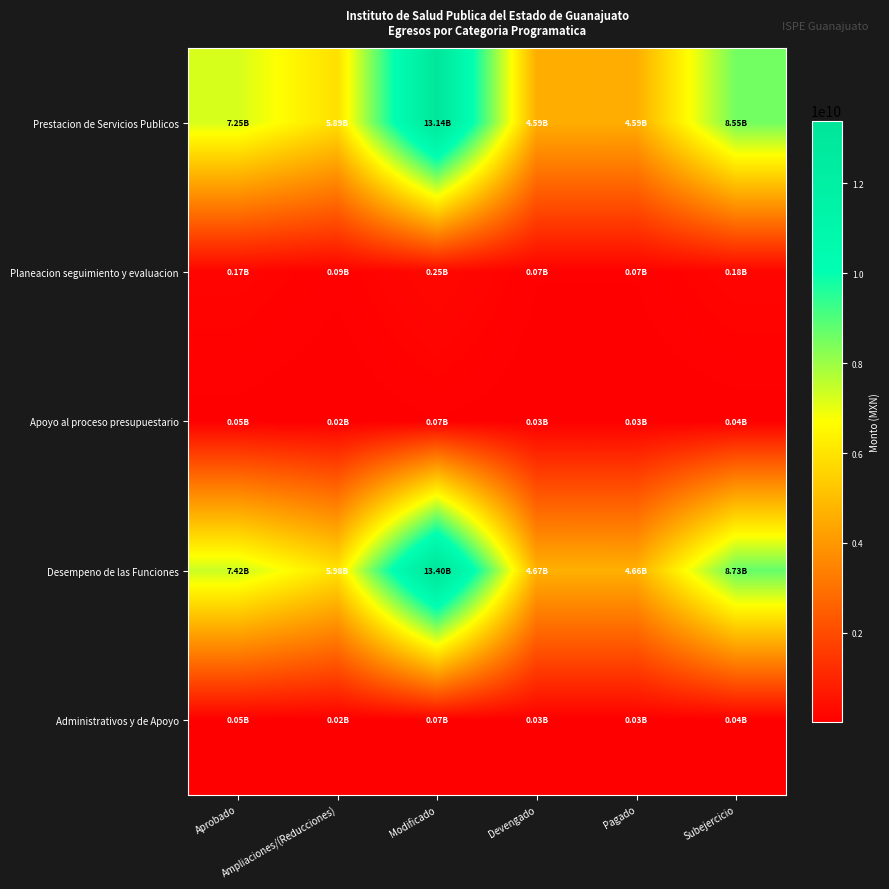

At how many categories does at least one series exceed 9438797198?

1